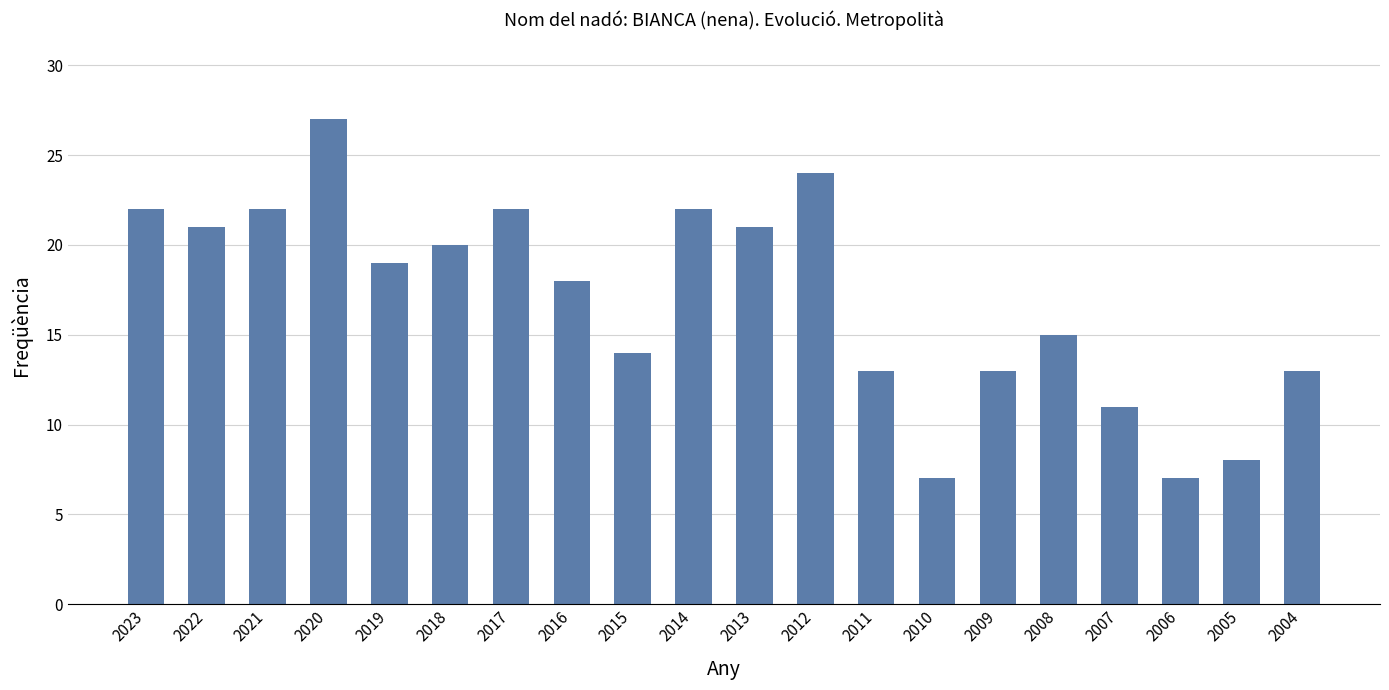

What is the approximate value at 2023?

22